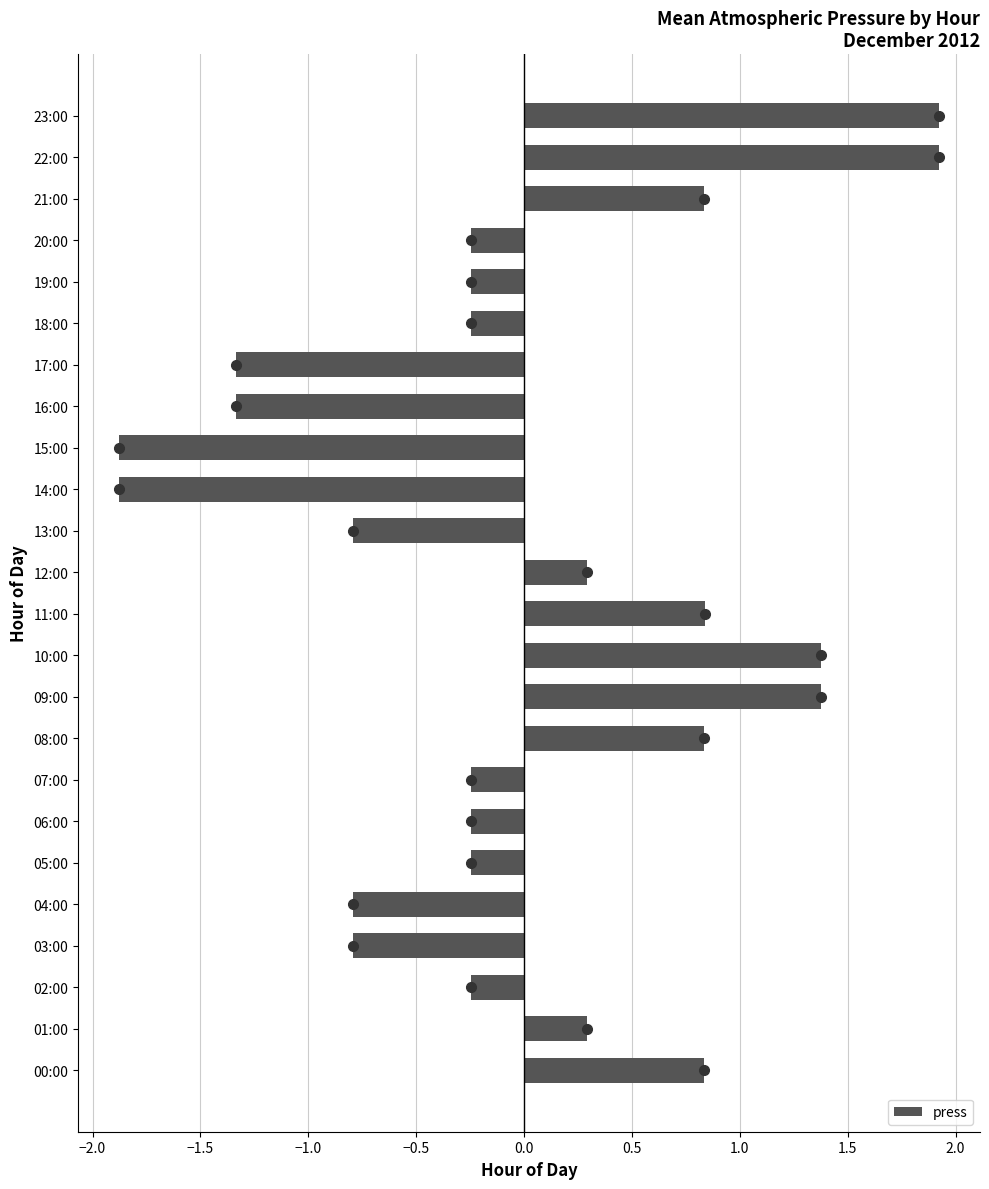

What is the minimum value shown in the chart?

-1.9